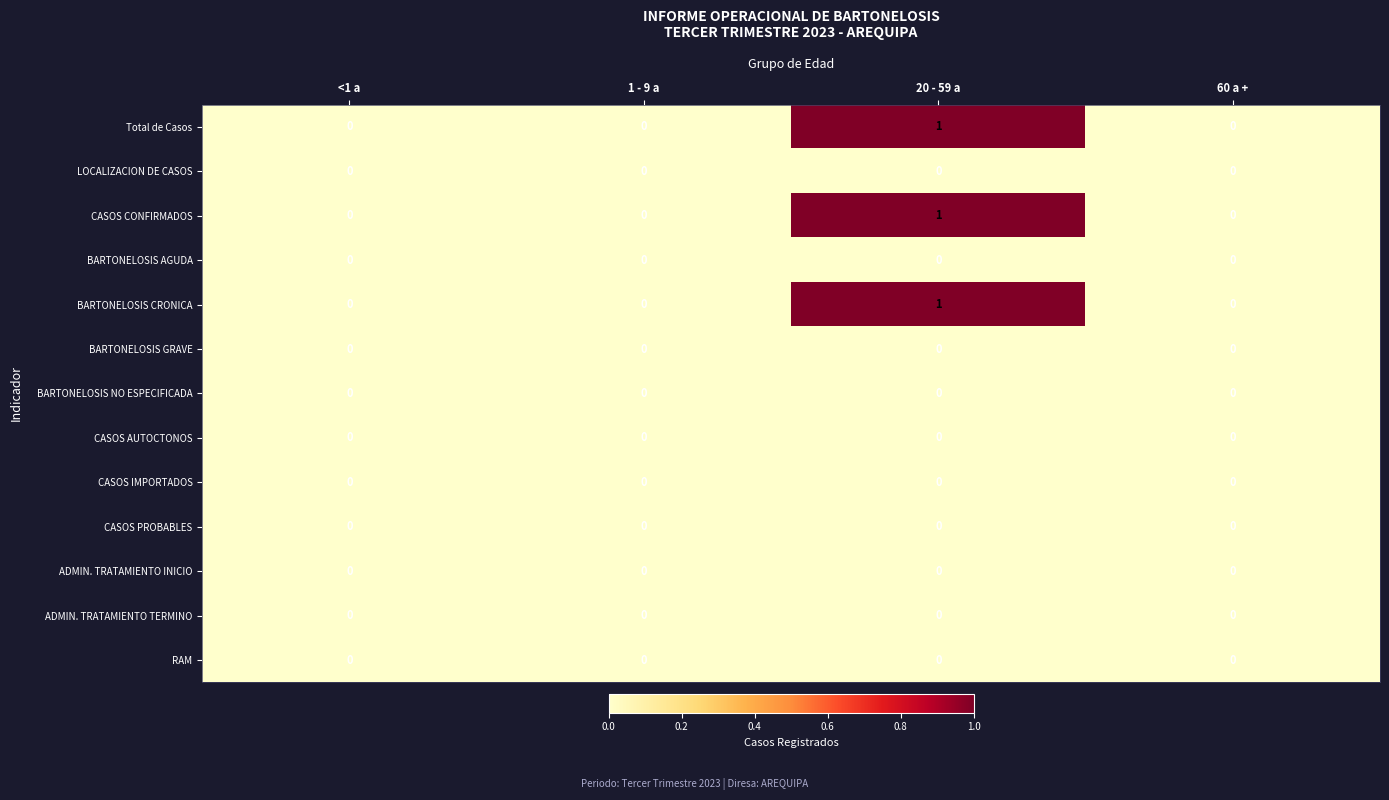

Is it true that BARTONELOSIS CRONICA equals 0 at 1 - 9 a?

True